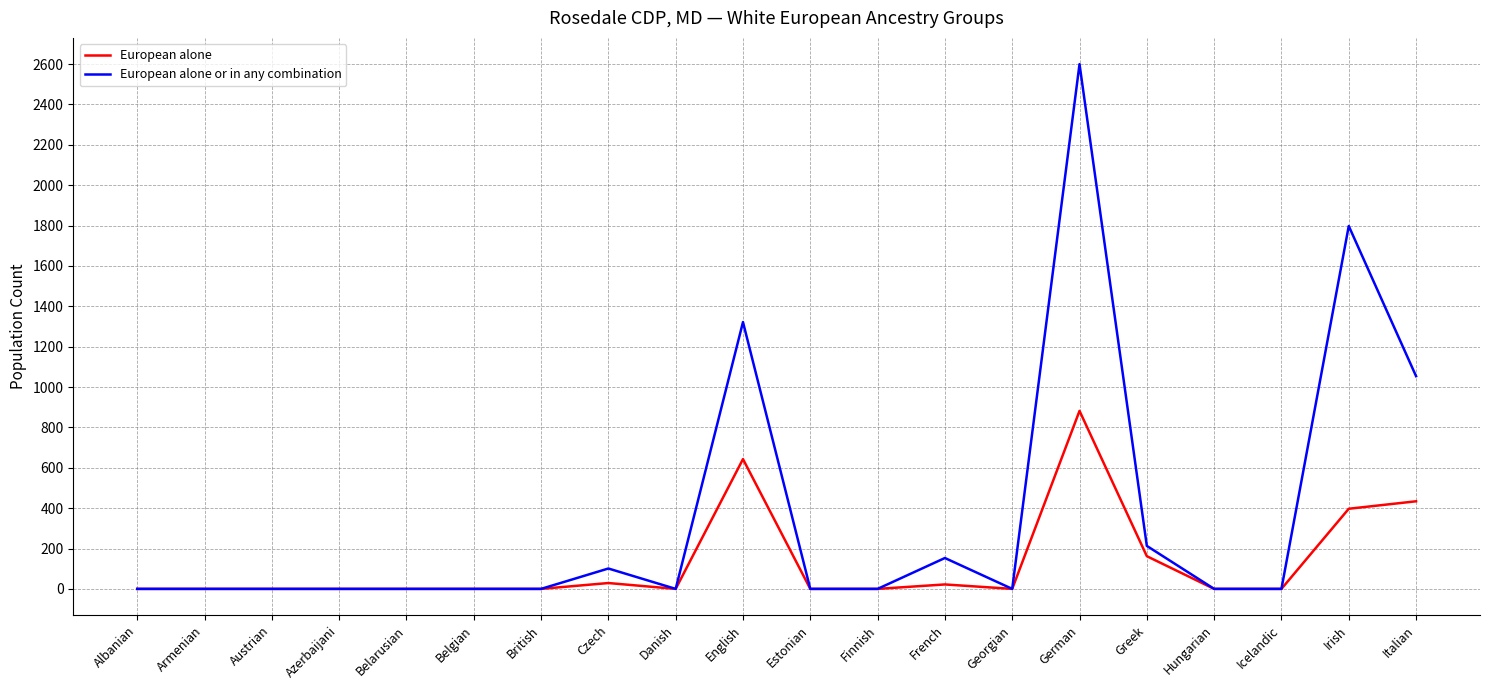

Which series has the largest range (max minus min)?

European alone or in any combination